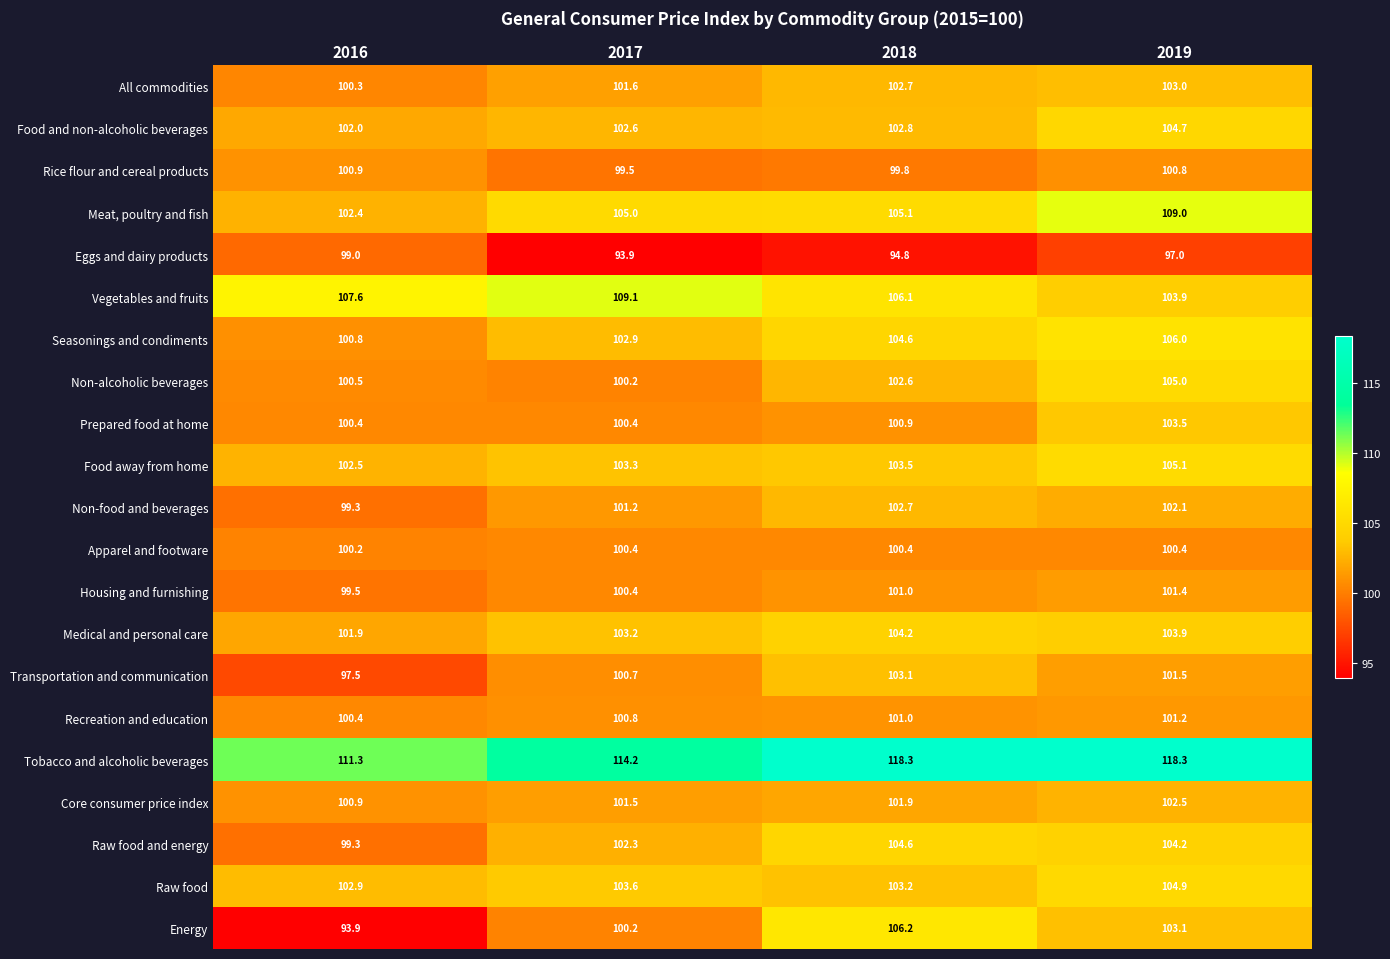

At how many categories does at least one series exceed 105?

4